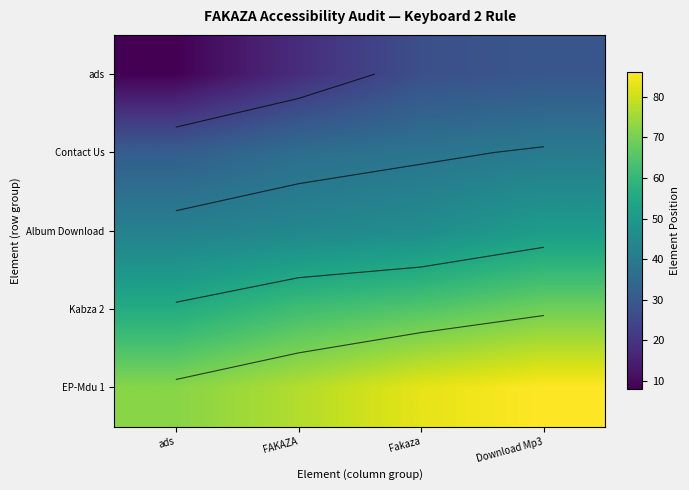

At which label does ads reach its minimum?

ads